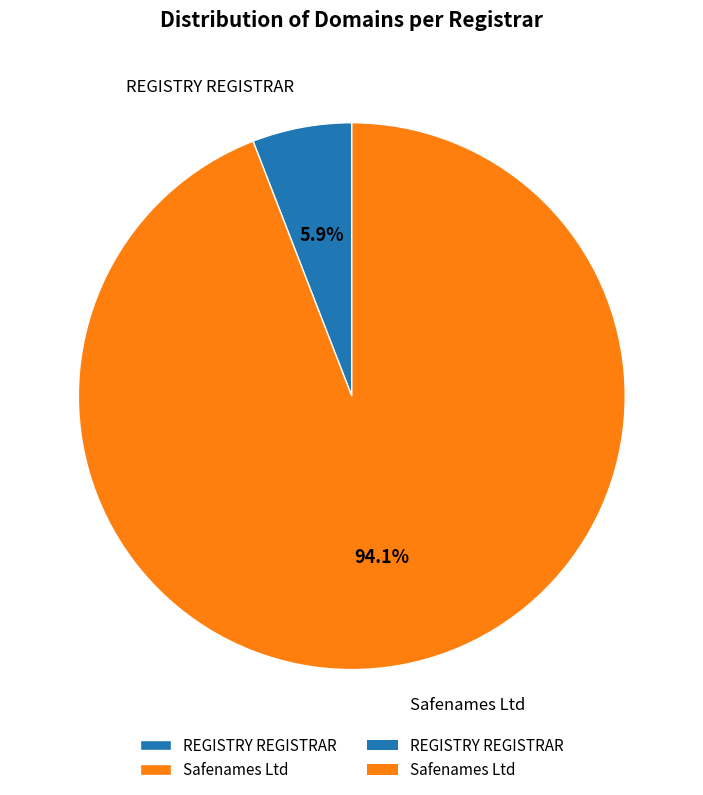

What portion of the pie excludes REGISTRY REGISTRAR?

94.1%